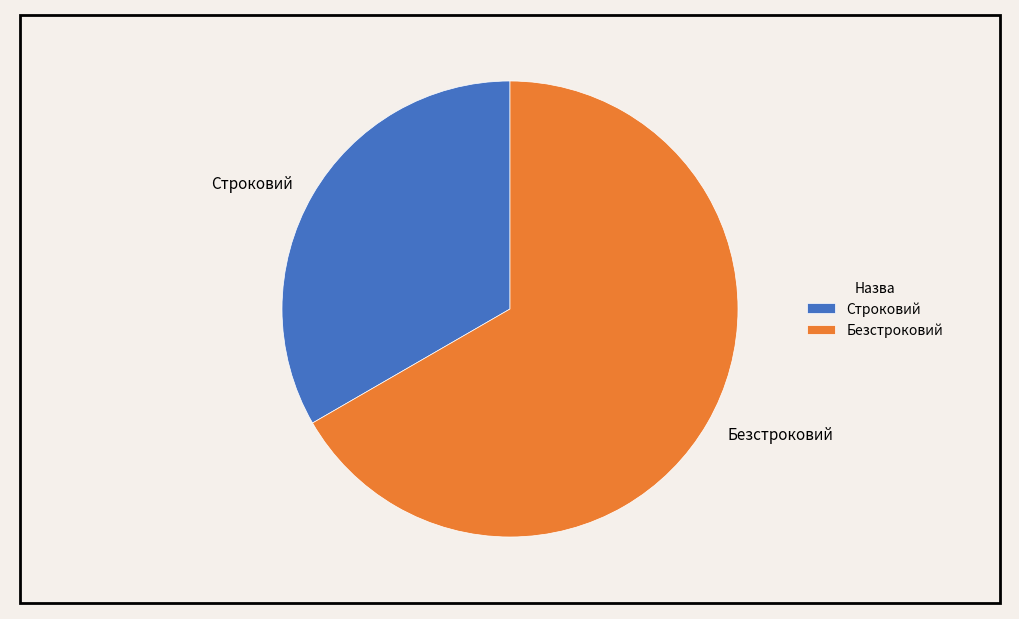

The Строковий slice represents 33% of the pie. True or false?

True